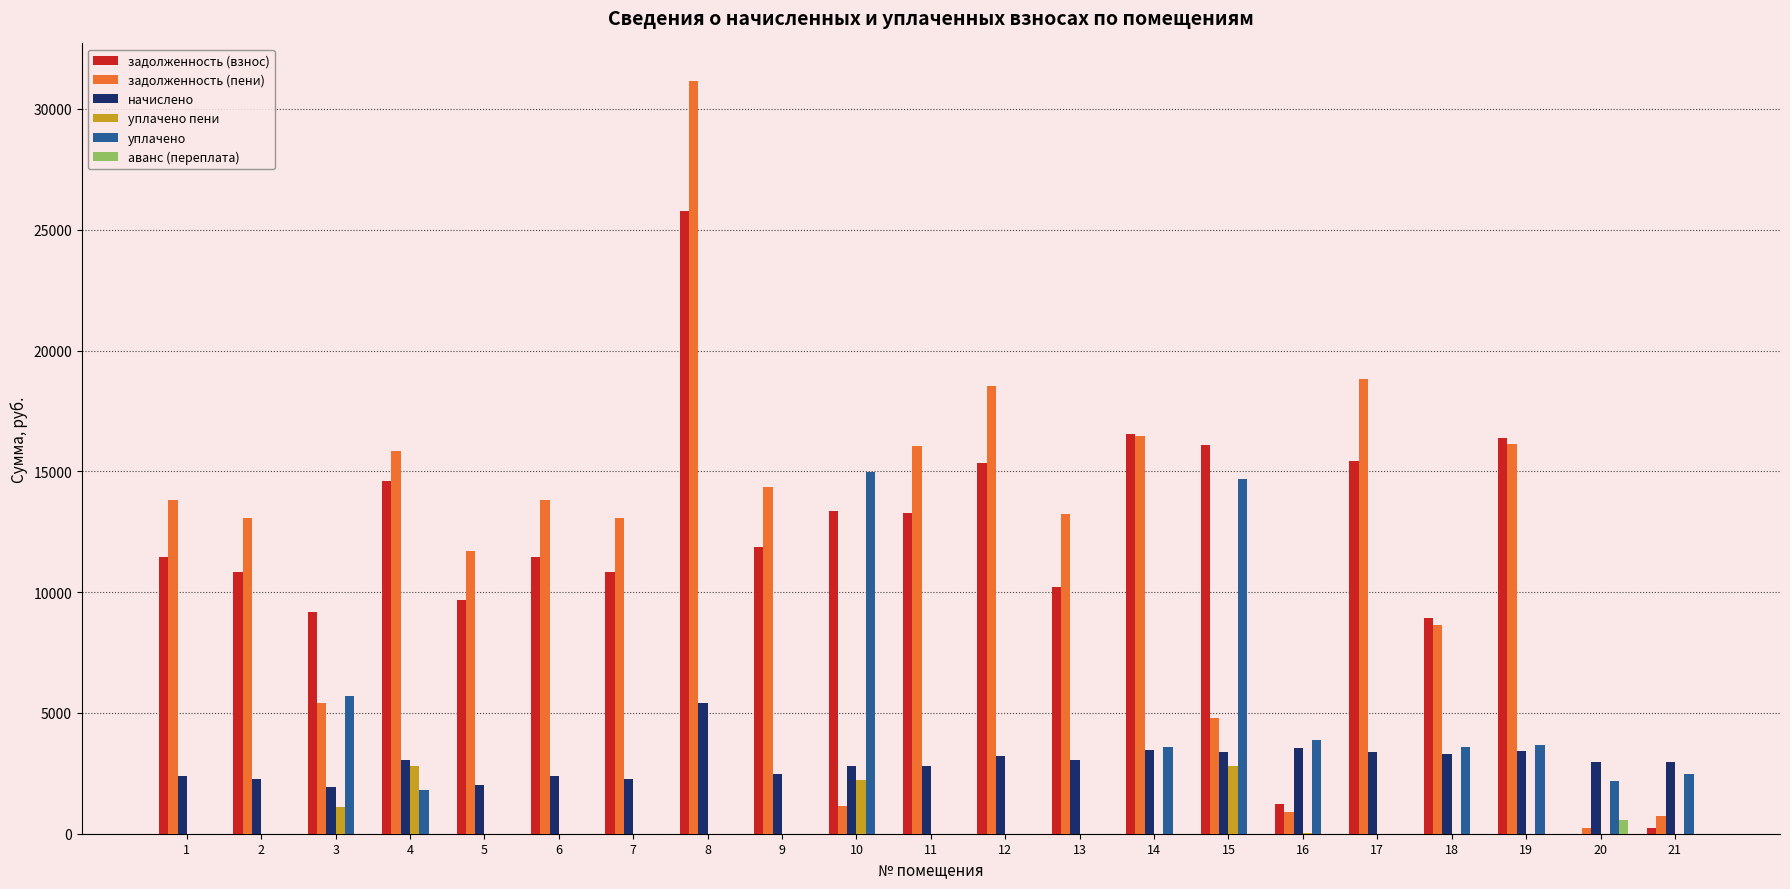

What are all the series names shown in the legend?

задолженность (взнос), задолженность (пени), начислено, уплачено пени, уплачено, аванс (переплата)